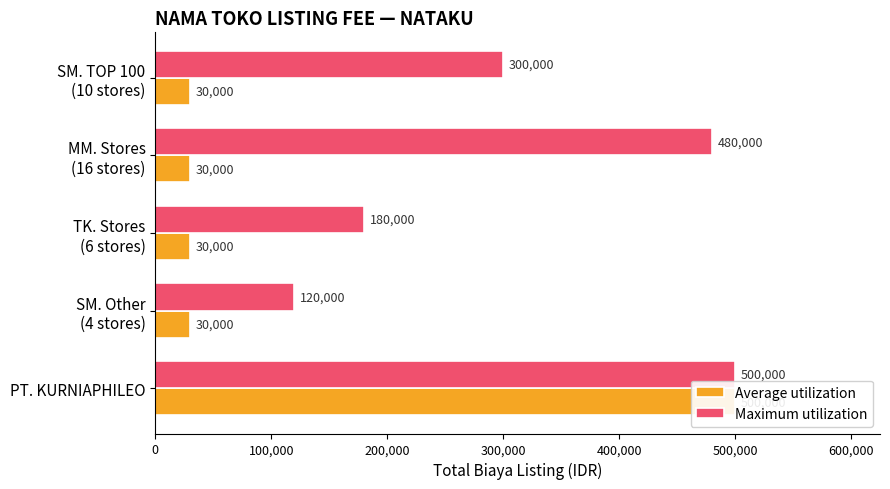

Rank the series by their maximum value, from lowest to highest.

Average utilization, Maximum utilization